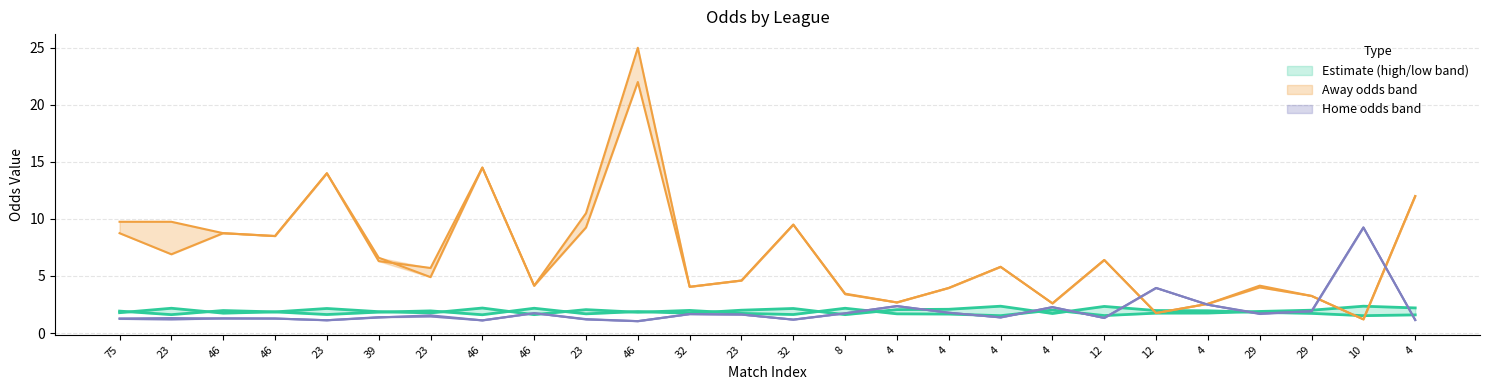

Which series ends up on top after the final intersection of first_home and last_home?

last_home